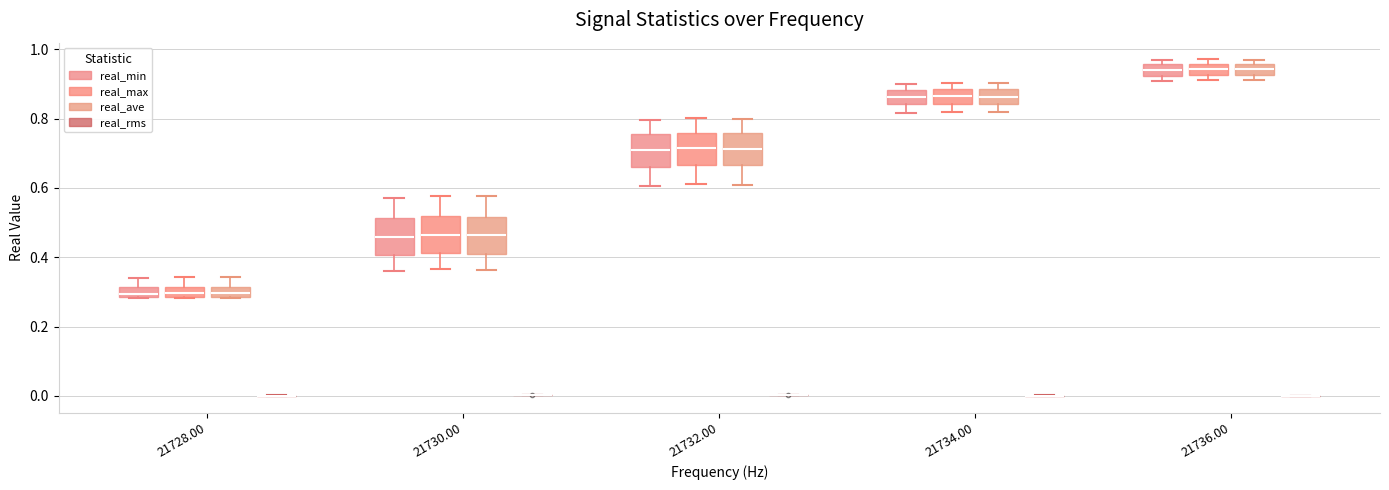

Where does the median line of the box for 21734.00 (real_max) sit on the y-axis? The values are not printed on the chart, so give them approximately, as read against the axis.

0.86